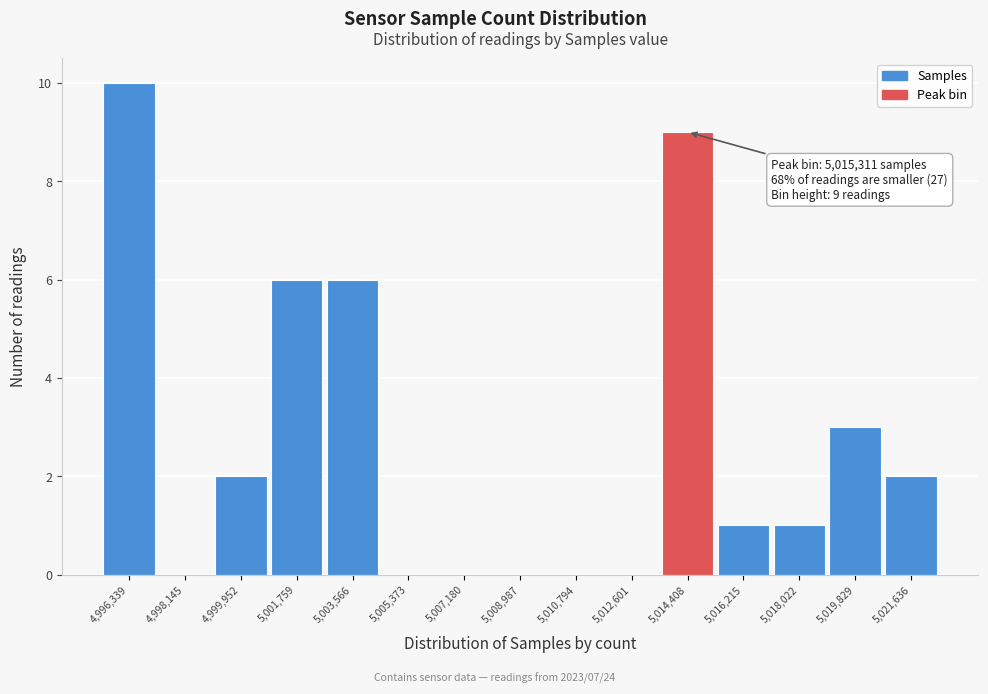

Reading left to right, list all the values displayed in this chart.

4,996,339=10	4,998,145=0	4,999,952=2	5,001,759=6	5,003,566=6	5,005,373=0	5,007,180=0	5,008,987=0	5,010,794=0	5,012,601=0	5,014,408=9	5,016,215=1	5,018,022=1	5,019,829=3	5,021,636=2